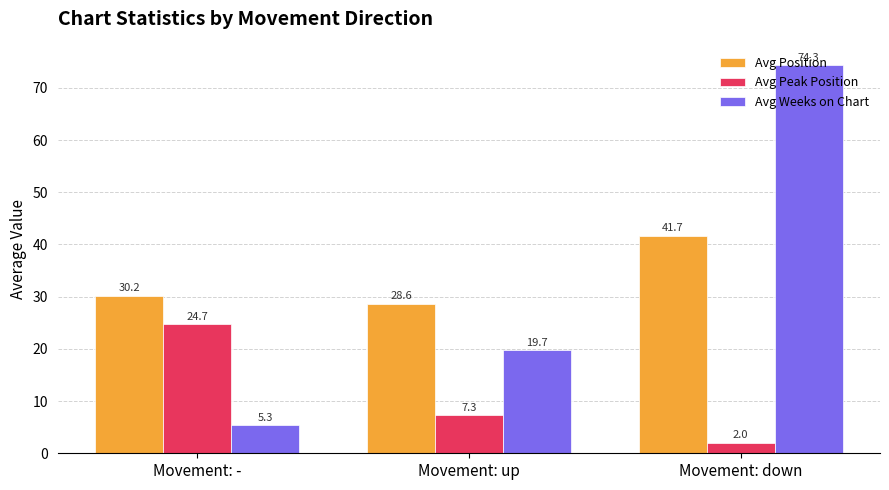

At which label does Avg Weeks on Chart reach its peak?

Movement: down